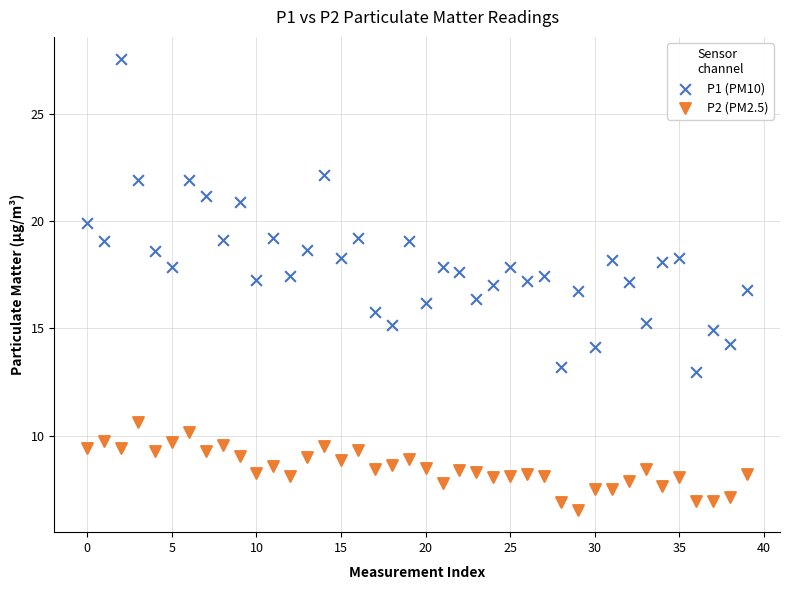

Which series contains the highest Y value?

P1 (PM10)